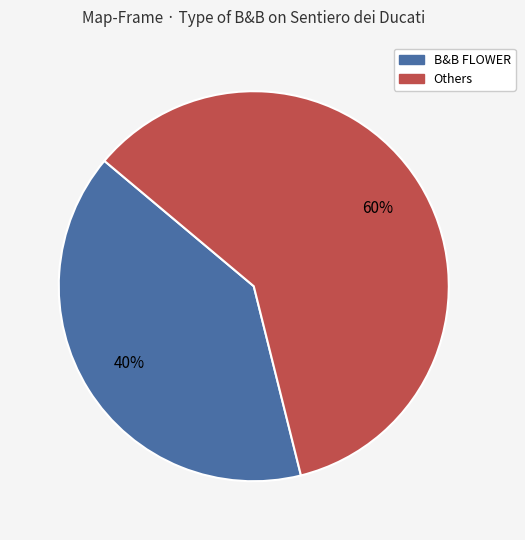

Count the number of slices in the pie.

2